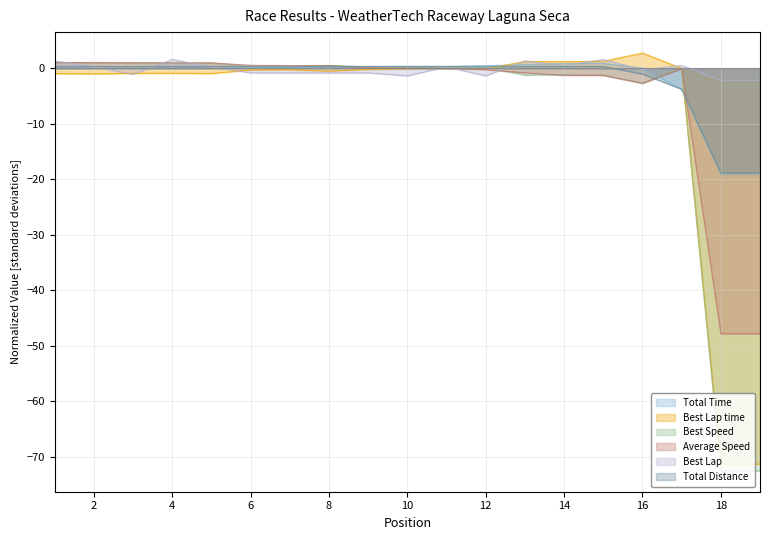

What is the value of the Average Speed point at the 5th from the left?

1.0